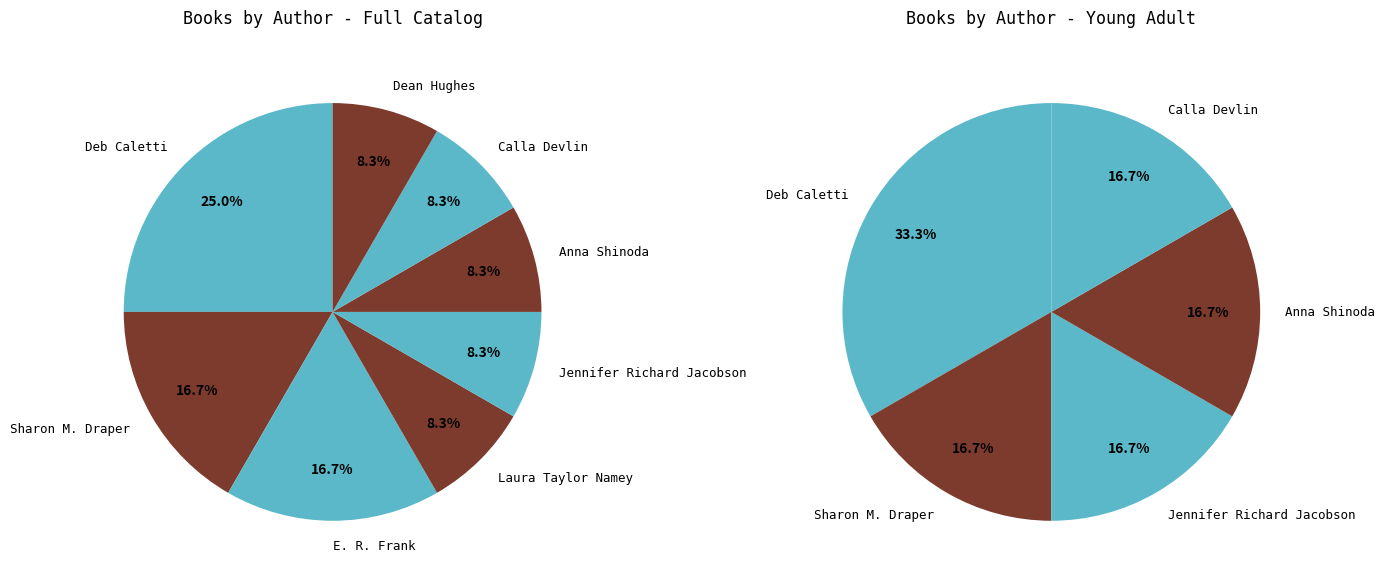

To the nearest percent, what is the combined percentage of Jennifer Richard Jacobson (1149772) and Laura Taylor Namey (169431505)?

17%